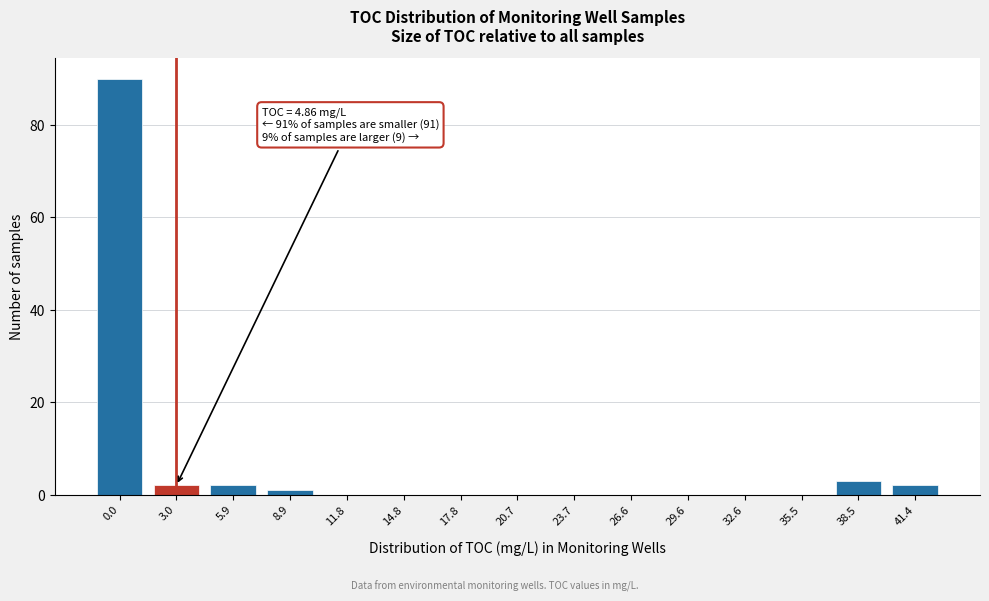

Reading right to left, extract all data points from this chart.

41.4=2	38.5=3	35.5=0	32.6=0	29.6=0	26.6=0	23.7=0	20.7=0	17.8=0	14.8=0	11.8=0	8.9=1	5.9=2	3.0=2	0.0=90